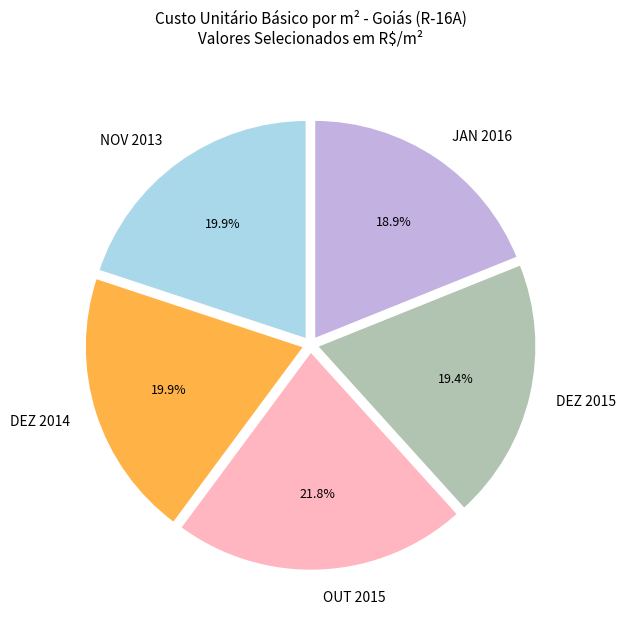

What is the largest slice in the pie chart?

OUT 2015